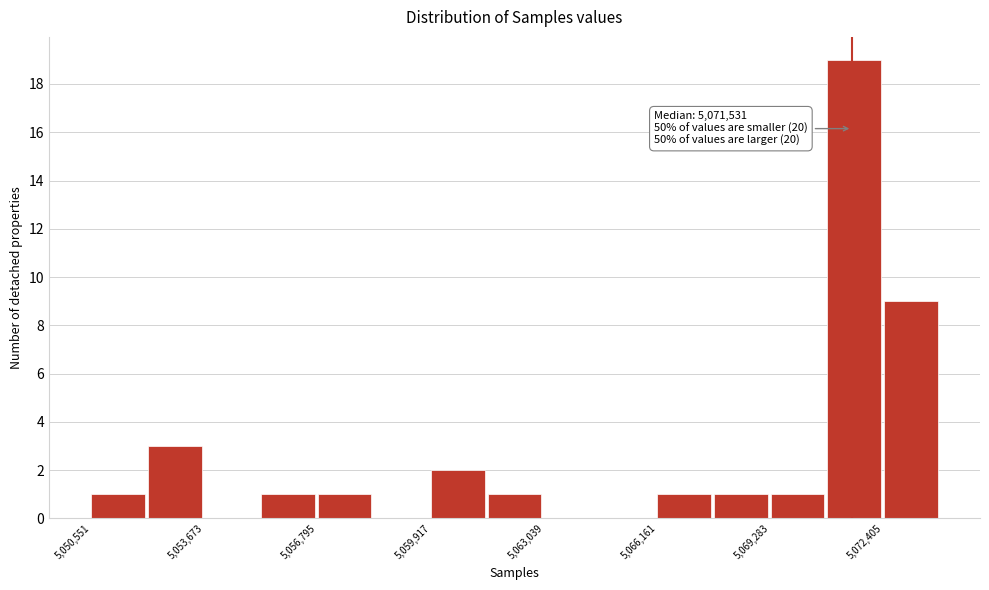

Around what value on the x-axis is the tallest bar? Give the approximate position of its centre, as read against the axis.

5071500